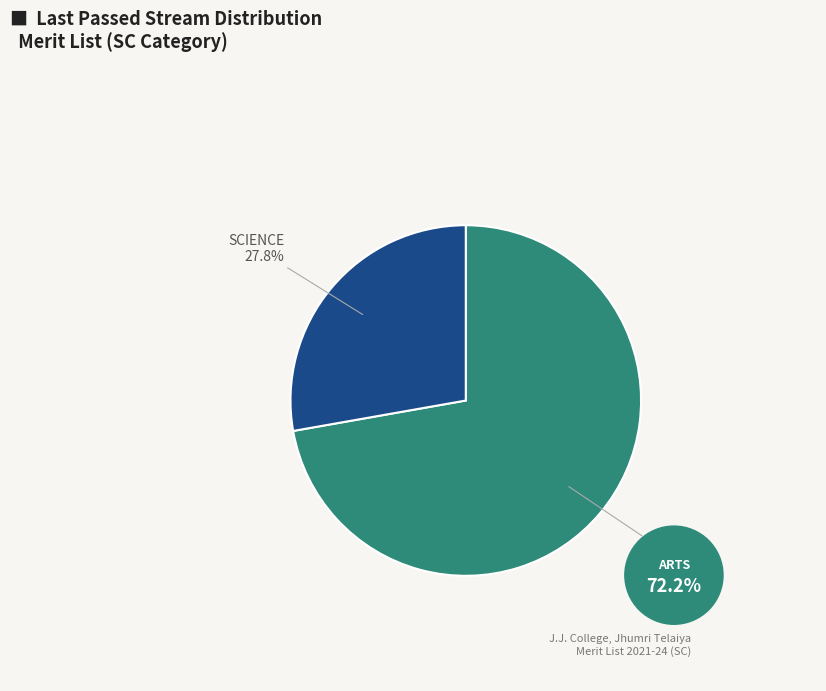

To the nearest percent, what is the difference between the largest and smallest slice percentages?

44%